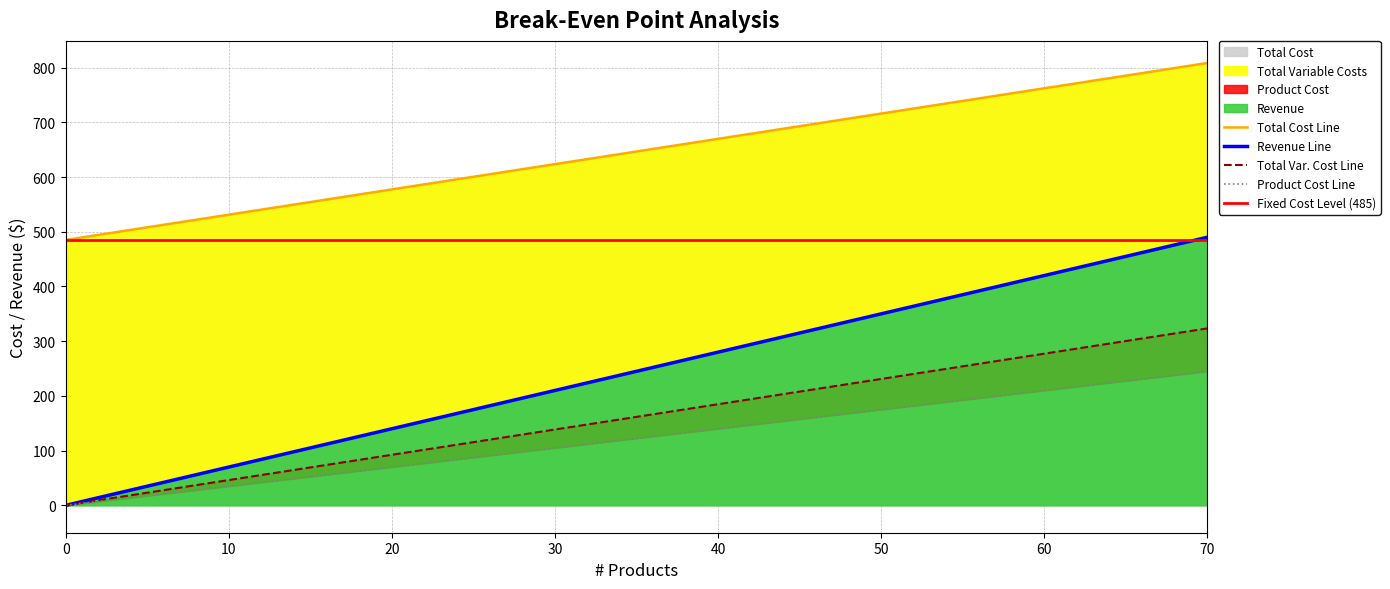

Is it true that Revenue equals 221.8 at 48?

True